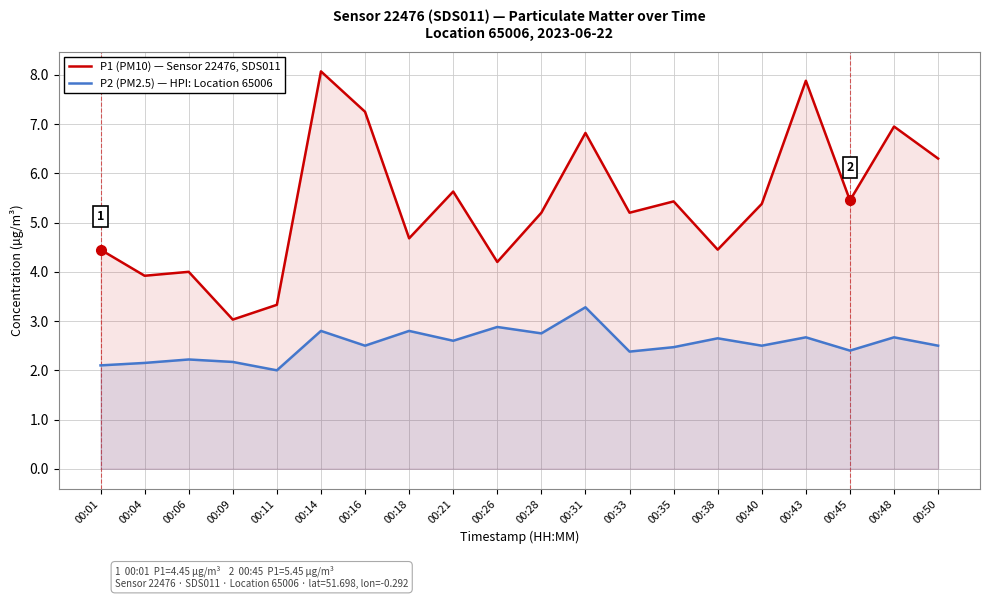

Reading left to right, extract all data points from this chart.

P1 (PM10) — Sensor 22476, SDS011: 00:01=4.5	00:04=3.9	00:06=4.0	00:09=3.0	00:11=3.3	00:14=8.1	00:16=7.2	00:18=4.7	00:21=5.6	00:26=4.2	00:28=5.2	00:31=6.8	00:33=5.2	00:35=5.4	00:38=4.5	00:40=5.4	00:43=7.9	00:45=5.5	00:48=7.0	00:50=6.3
P2 (PM2.5) — HPI: Location 65006: 00:01=2.1	00:04=2.1	00:06=2.2	00:09=2.2	00:11=2.0	00:14=2.8	00:16=2.5	00:18=2.8	00:21=2.6	00:26=2.9	00:28=2.8	00:31=3.3	00:33=2.4	00:35=2.5	00:38=2.6	00:40=2.5	00:43=2.7	00:45=2.4	00:48=2.7	00:50=2.5